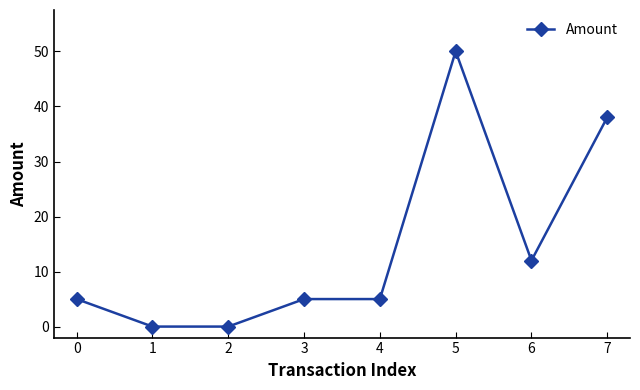

Which label corresponds to the largest value in the chart?

5